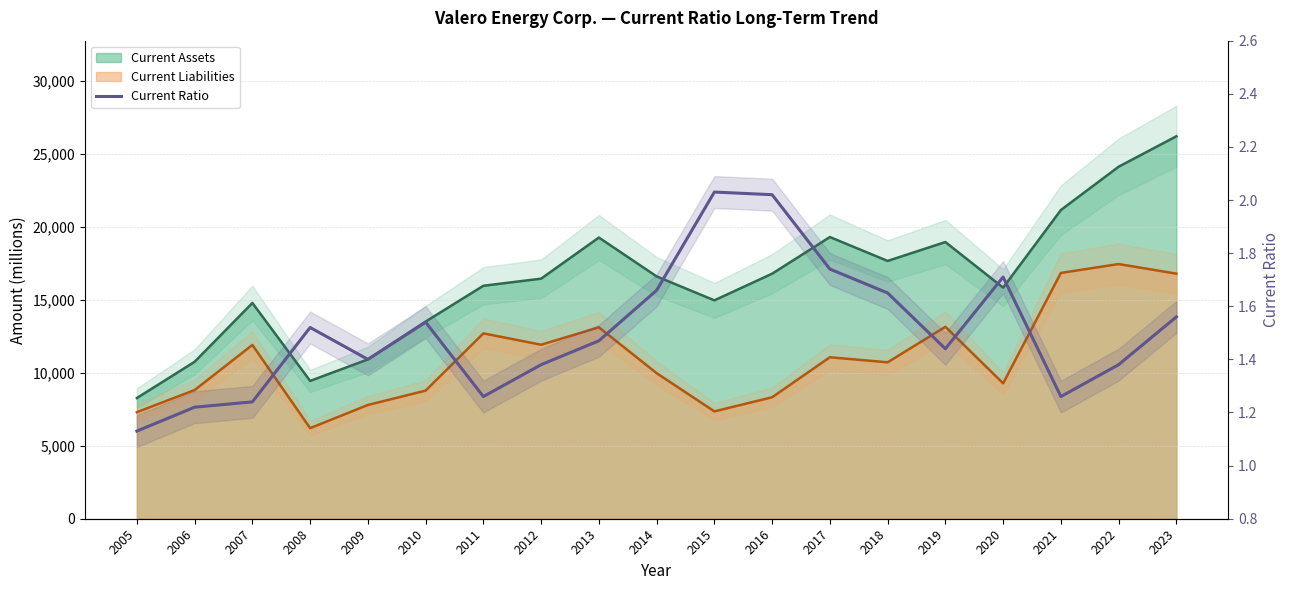

What is the maximum value shown in the chart?

2.0